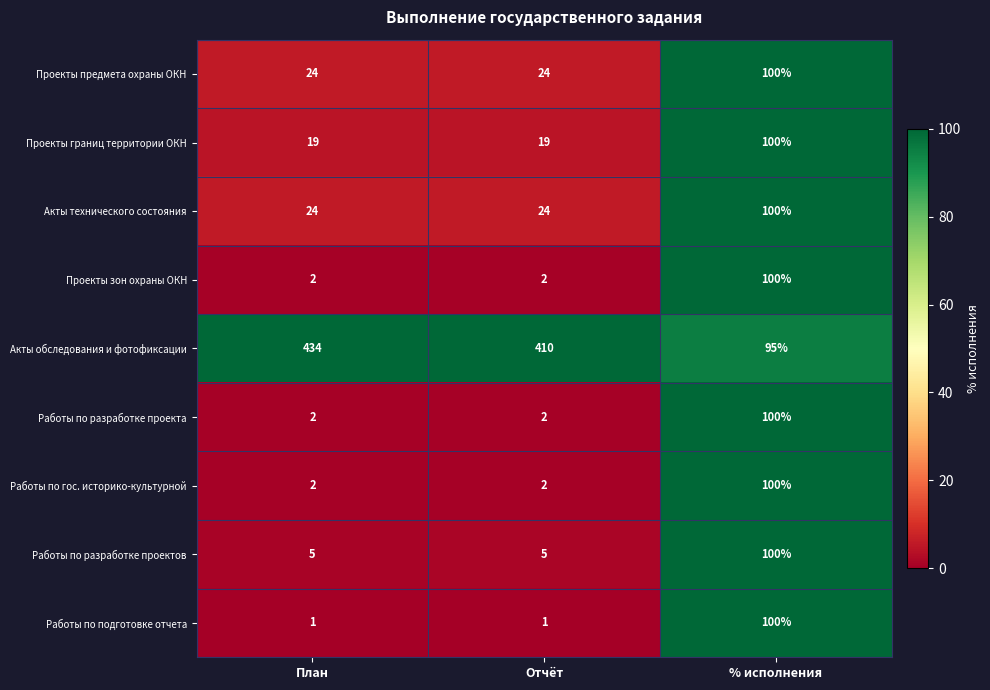

How many Проекты зон охраны ОКН values are between 2 and 100?

3